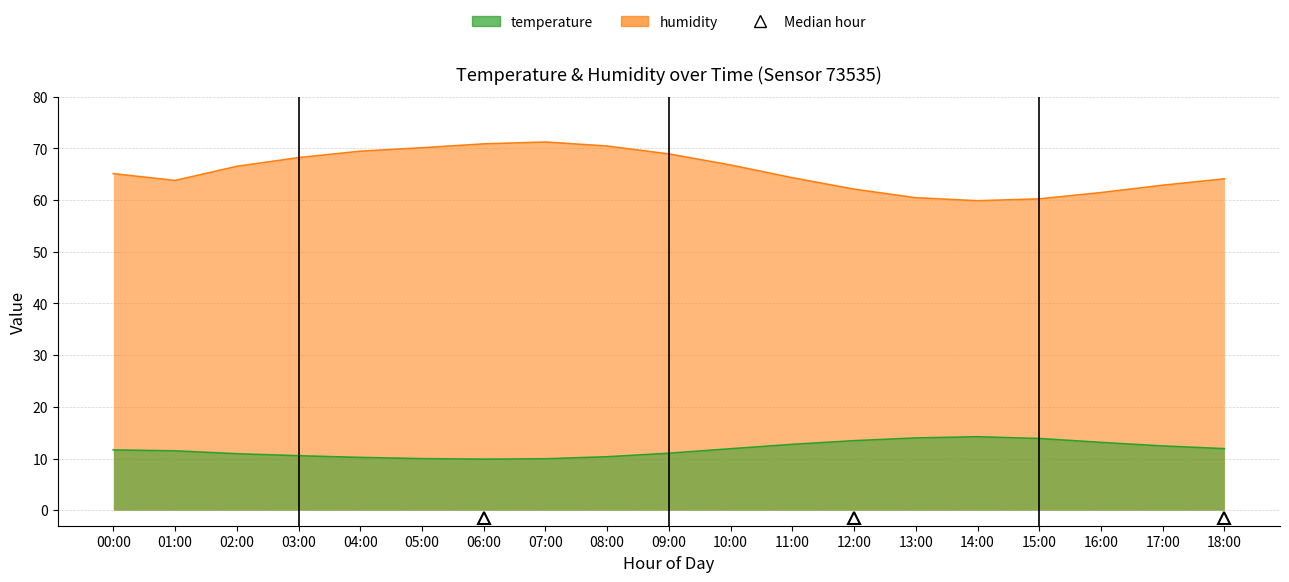

How many data points in humidity are above 65?

10